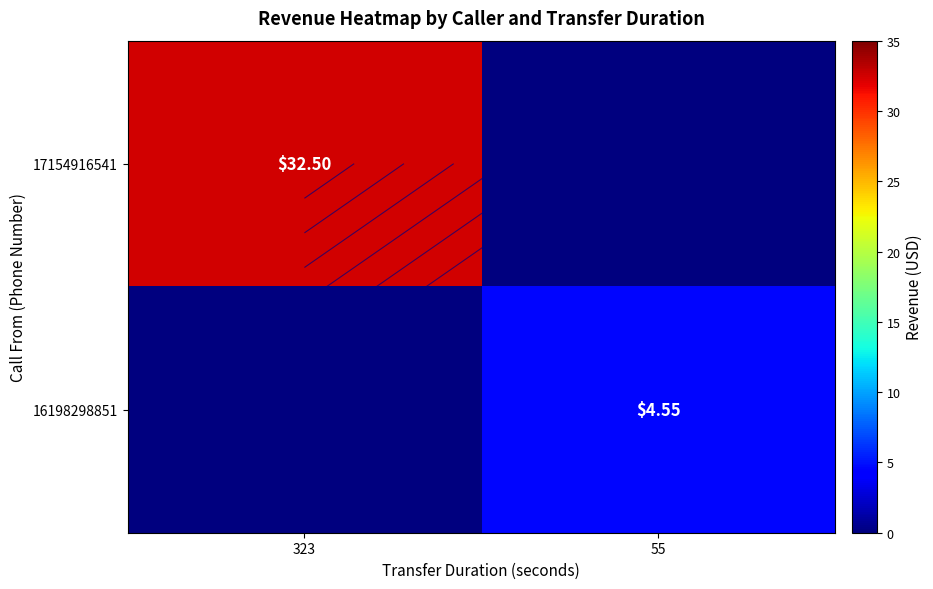

What is the sum of all 17154916541 values?

32.5